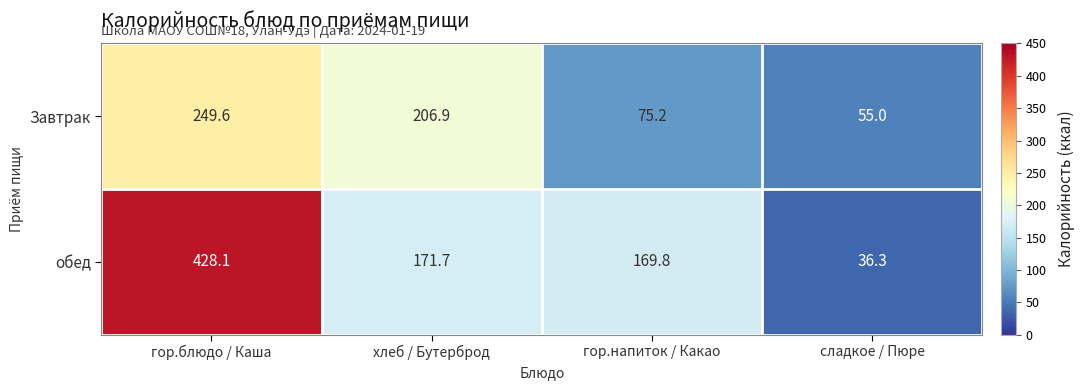

How many distinct data groups are displayed?

2